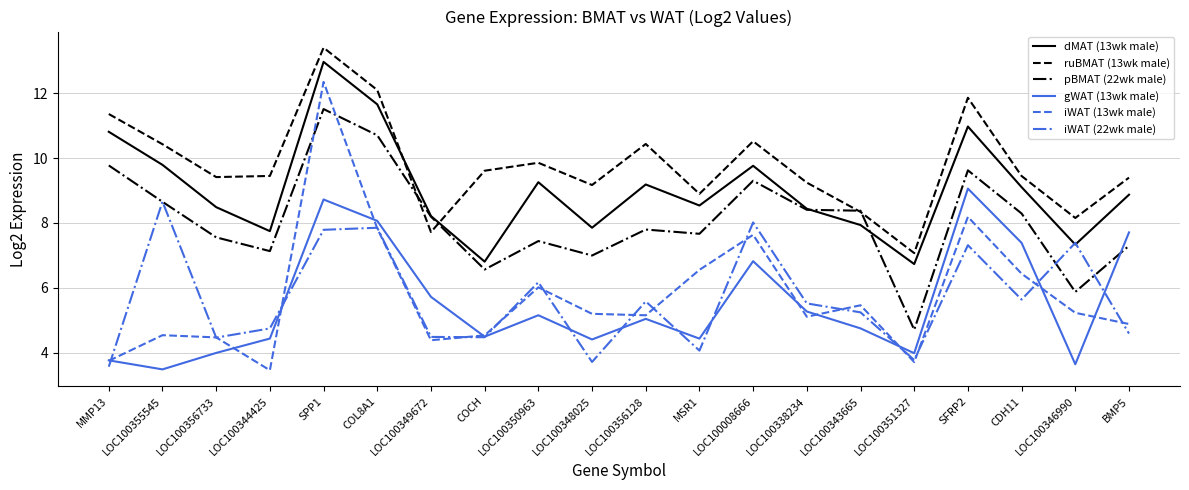

After their last crossing, which series has the higher values: dMAT (13wk male) or pBMAT (22wk male)?

dMAT (13wk male)